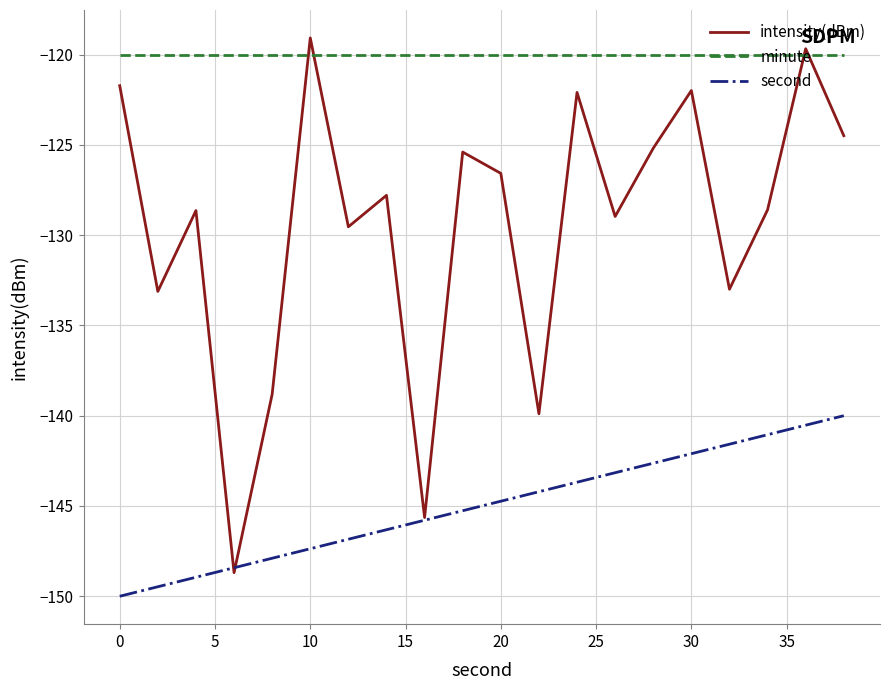

List the series in order of their overall mean, highest first.

minute, intensity(dBm), second